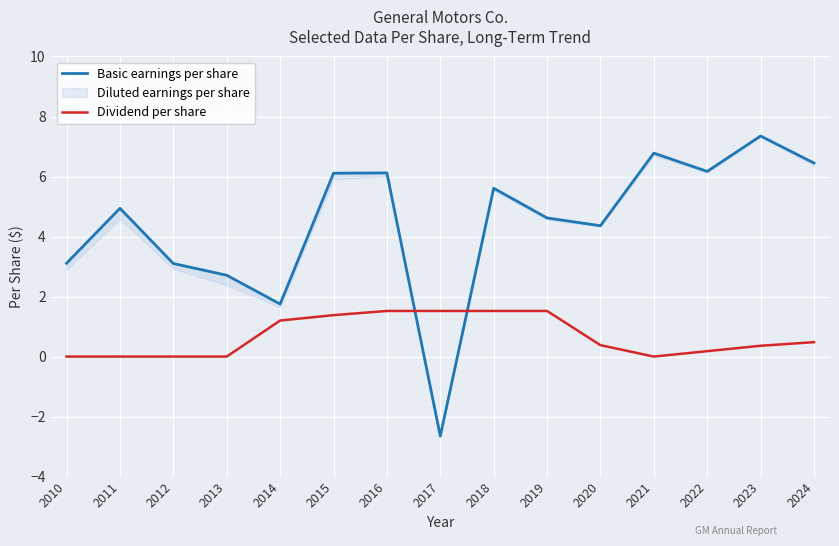

The Basic earnings per share series shows 6.2 at 2022. True or false?

True